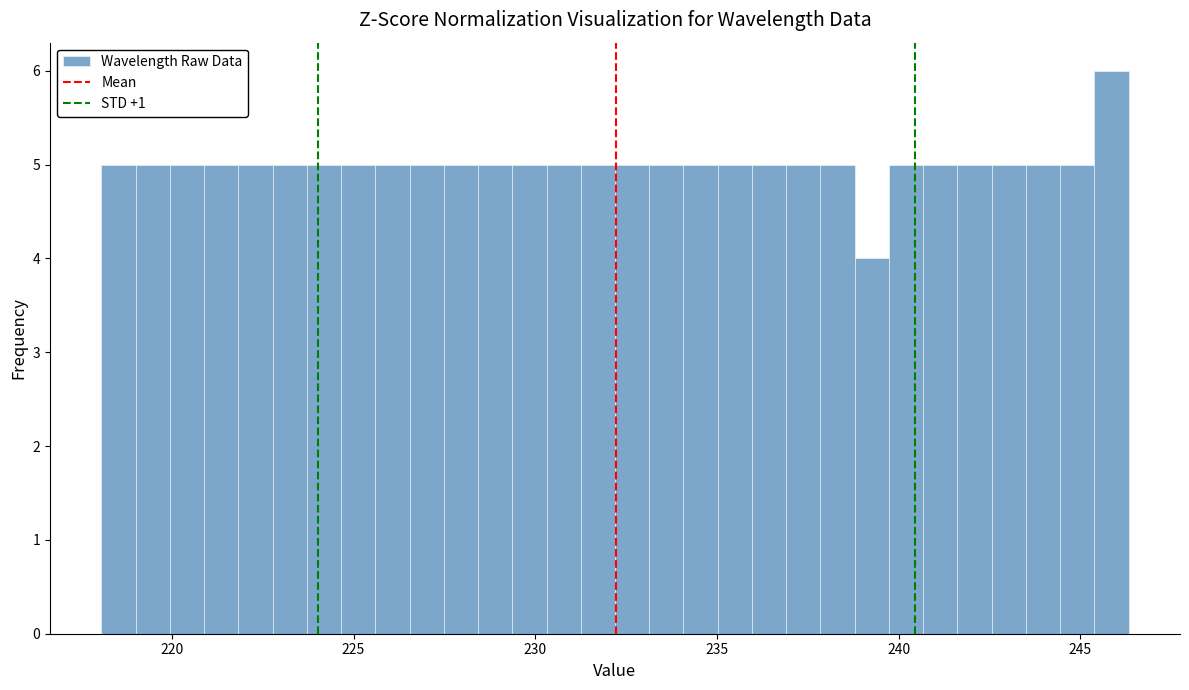

Around what value on the x-axis is the tallest bar? Give the approximate position of its centre, as read against the axis.

246.0